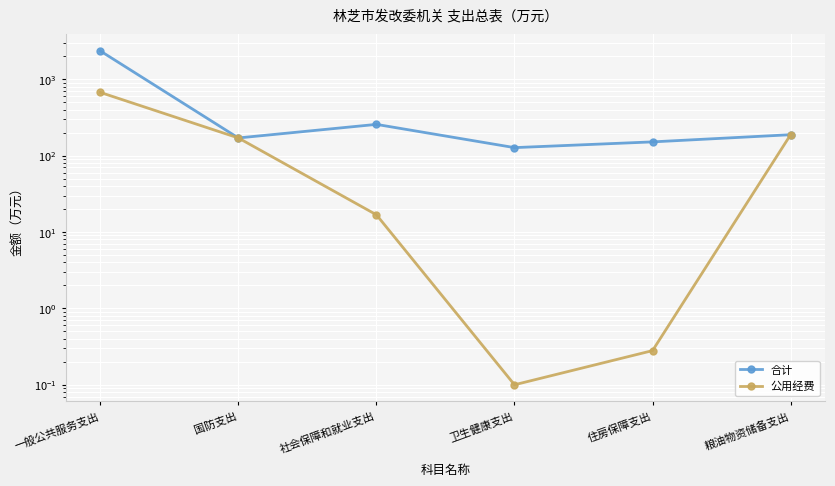

What are all the series names shown in the legend?

合计, 公用经费